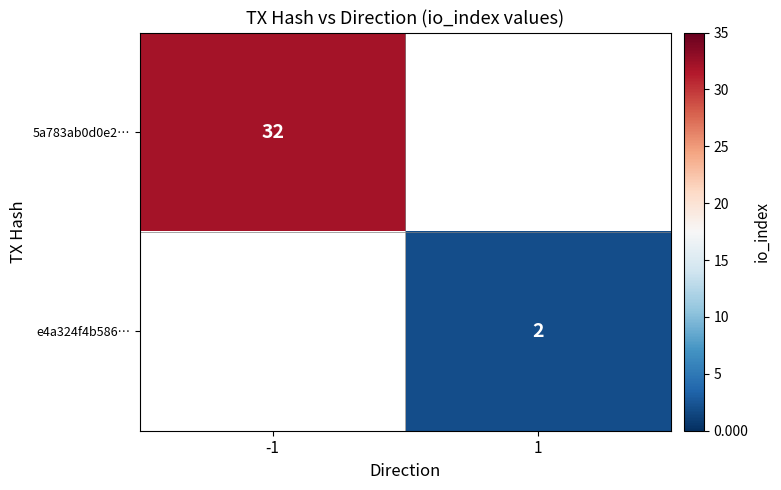

Is it true that 5a783ab0d0e2… equals 32 at -1?

True